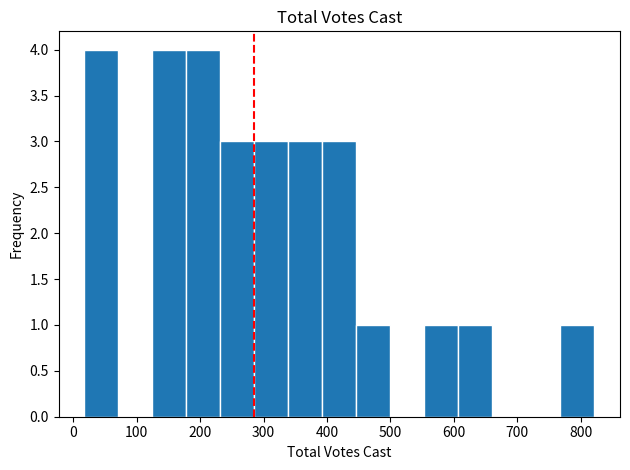

How tall is the bar that spans 290 to 340 on the x-axis? Neither the bar edges nor the heights are printed on the chart, so give them approximately, as read against the axes.

3